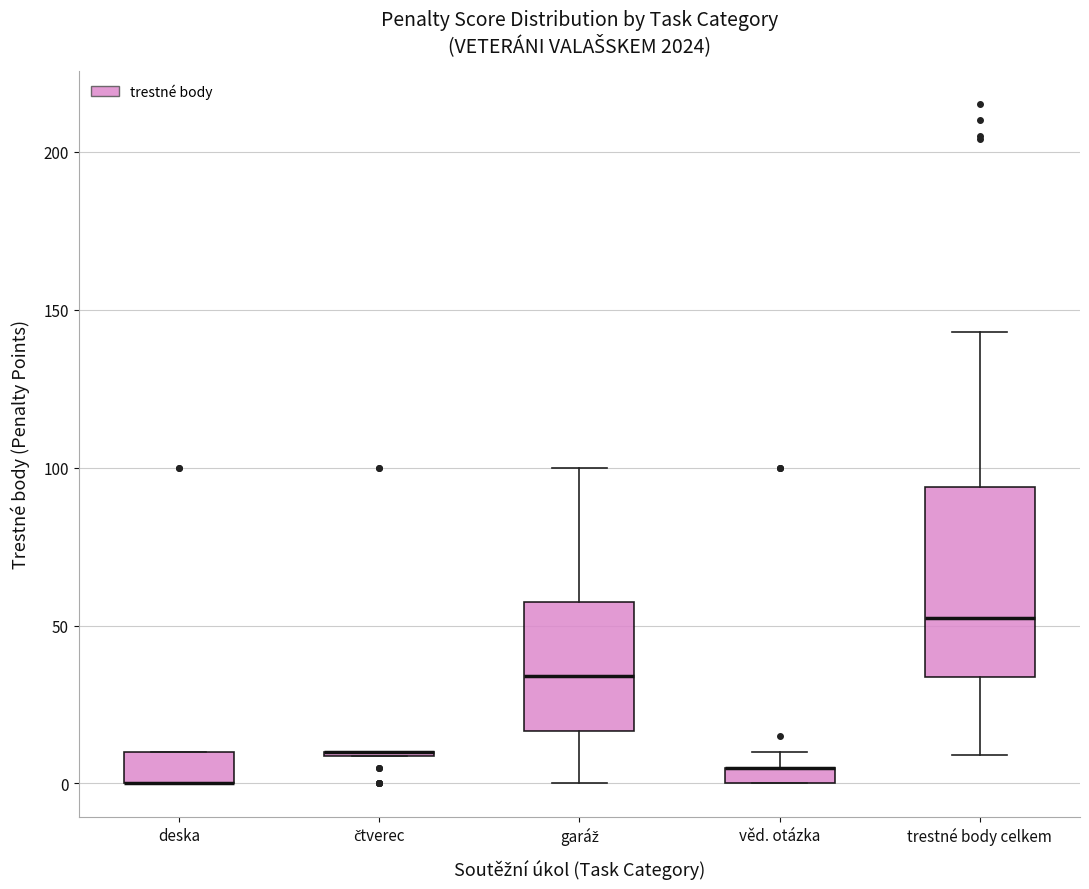

Which box is the tallest, from its lower edge to its upper edge?

trestné body celkem